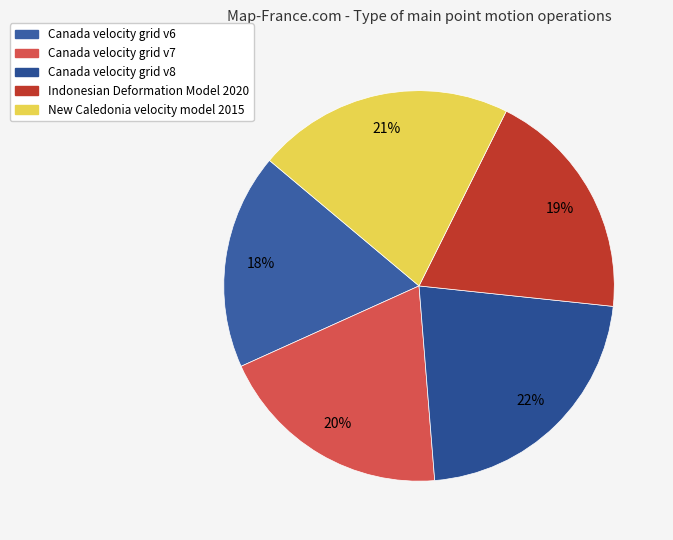

The Canada velocity grid v7 slice represents 10% of the pie. True or false?

False